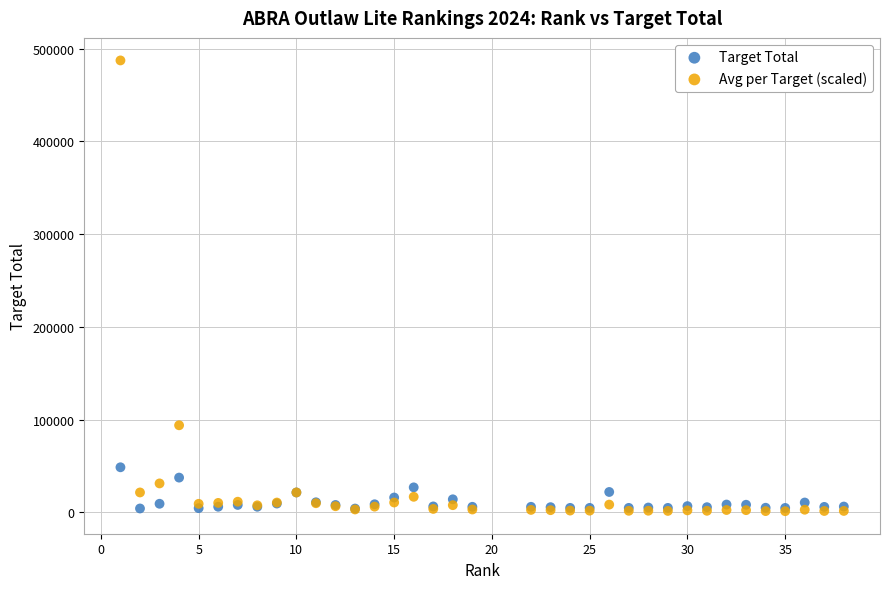

Which series reaches the maximum Y coordinate?

Avg per Target (scaled)